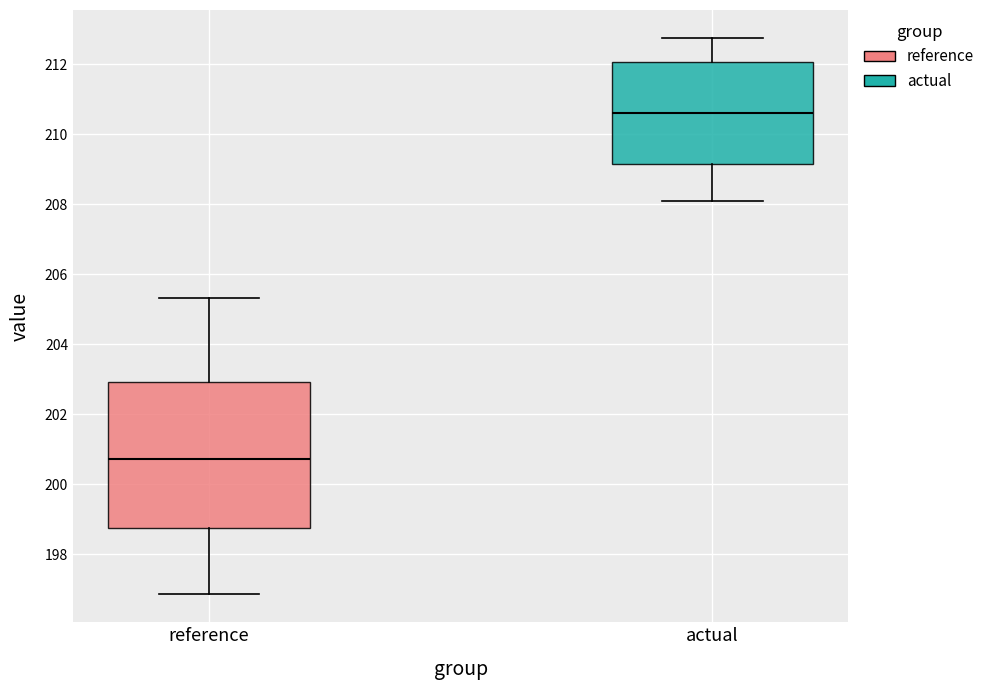

Comparing the boxes themselves (not the whiskers), which one is the tallest?

reference